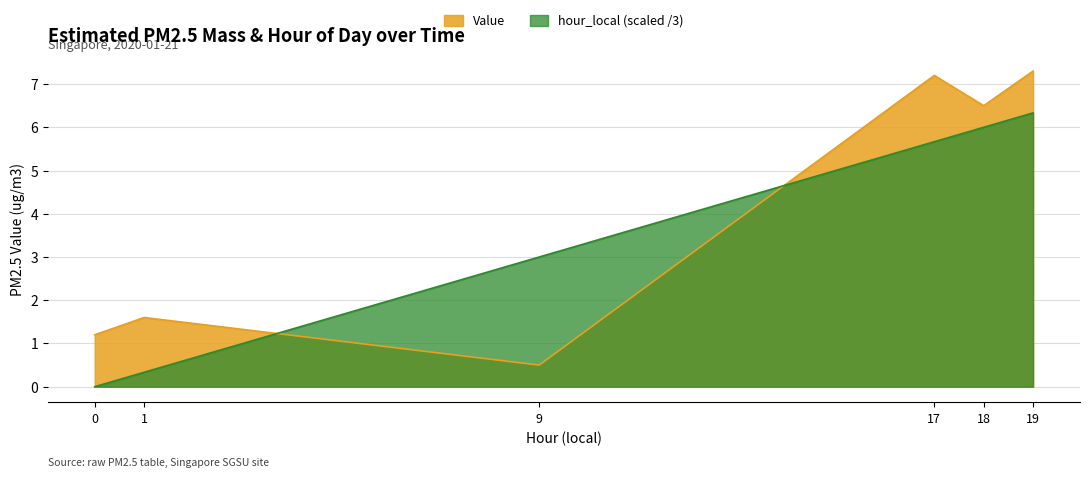

What is the total value across all series at 0?

1.2